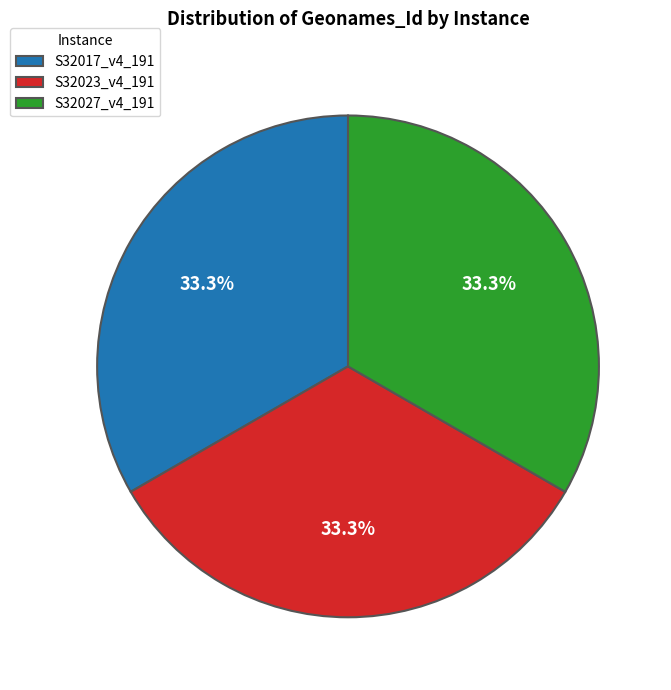

To the nearest percent, what is the combined percentage of S32027_v4_191 and S32017_v4_191?

67%